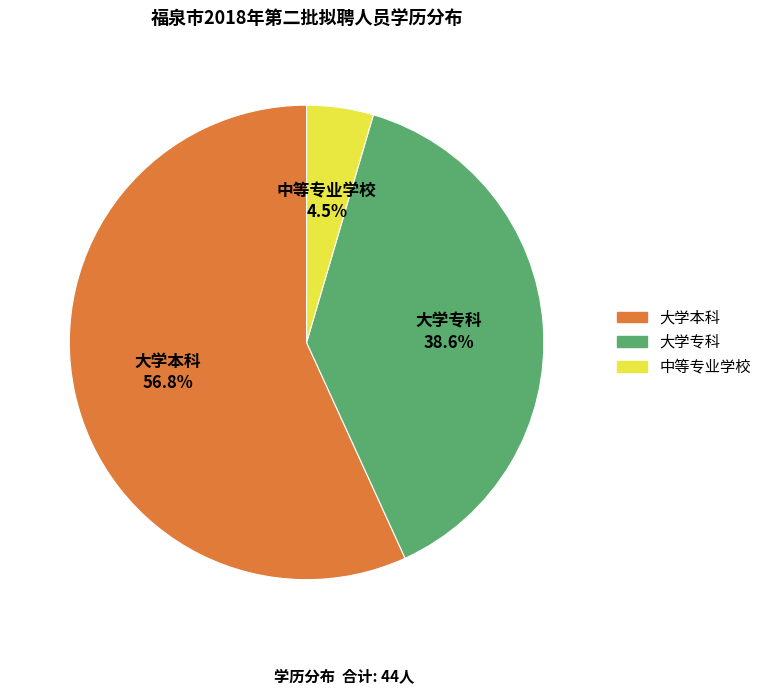

What is the largest slice in the pie chart?

大学本科